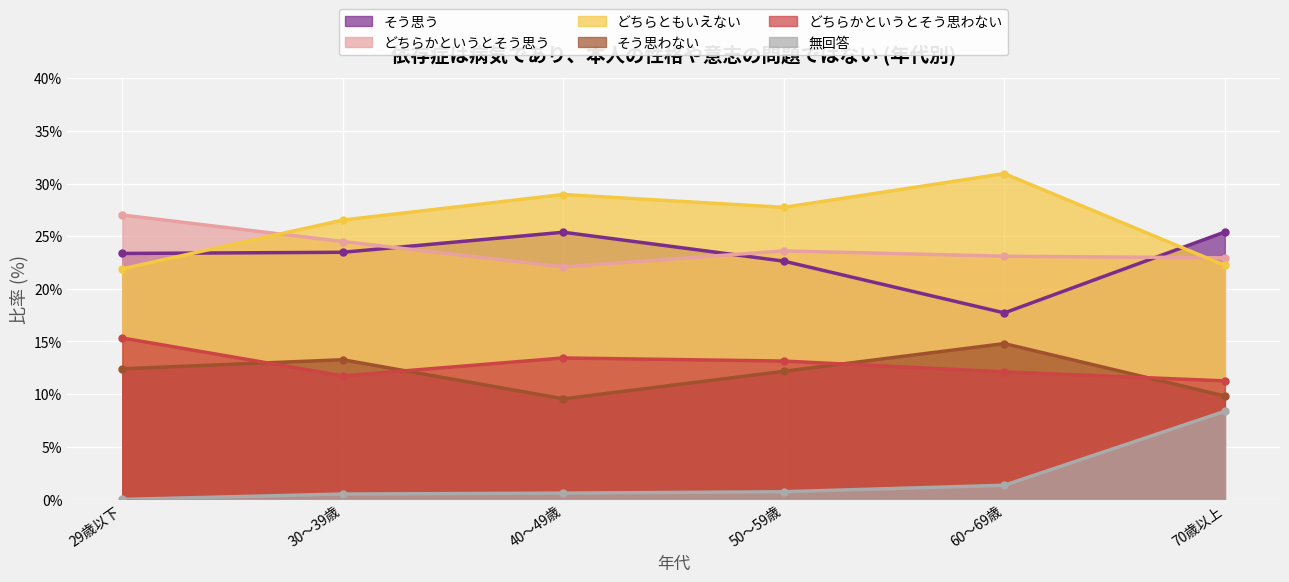

Which has a higher value, 30～39歳 or 40～49歳?

40～49歳